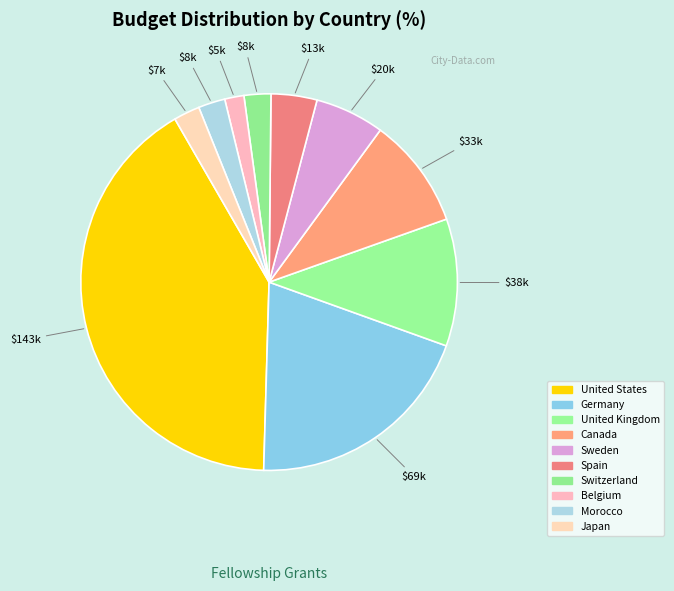

How many slices are in this pie chart?

10